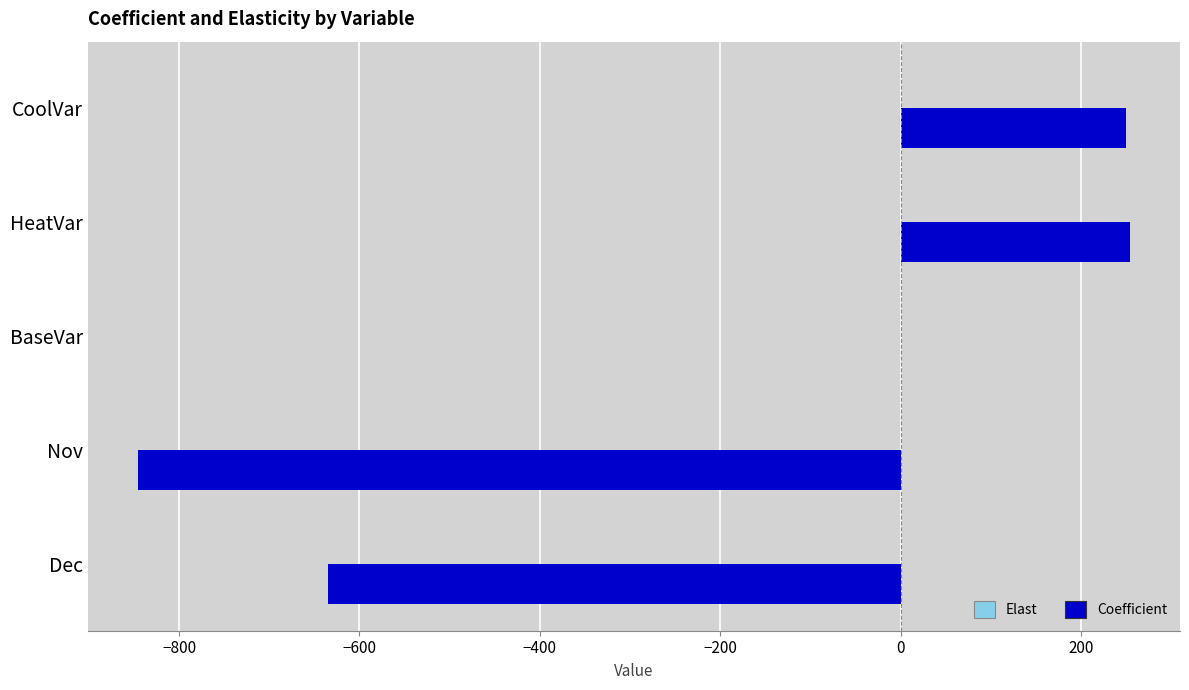

True or false: Coefficient has a value of -288.1 at Nov.

False